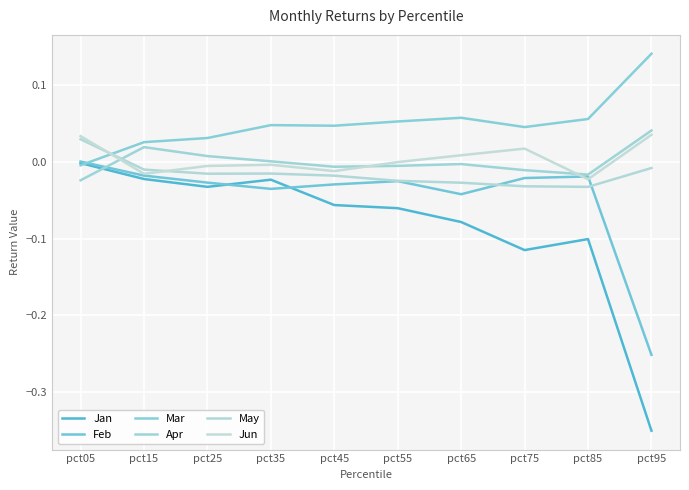

Does the chart have visible grid lines?

Yes